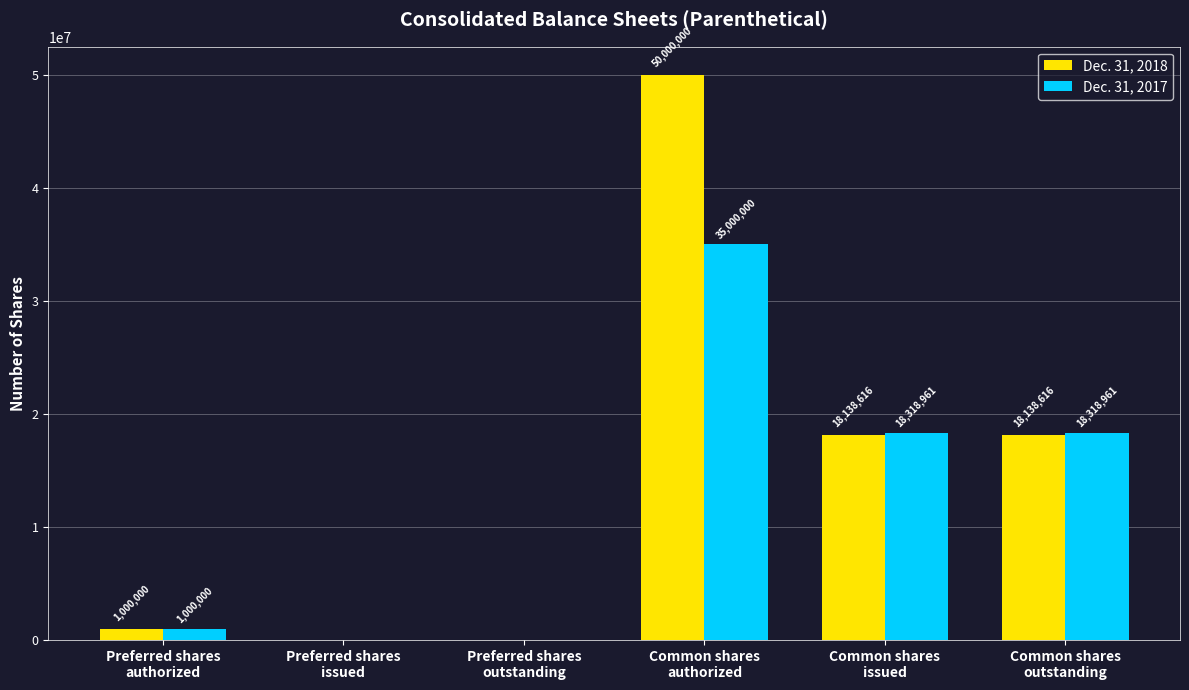

Which series has the largest total across all categories?

Dec. 31, 2018